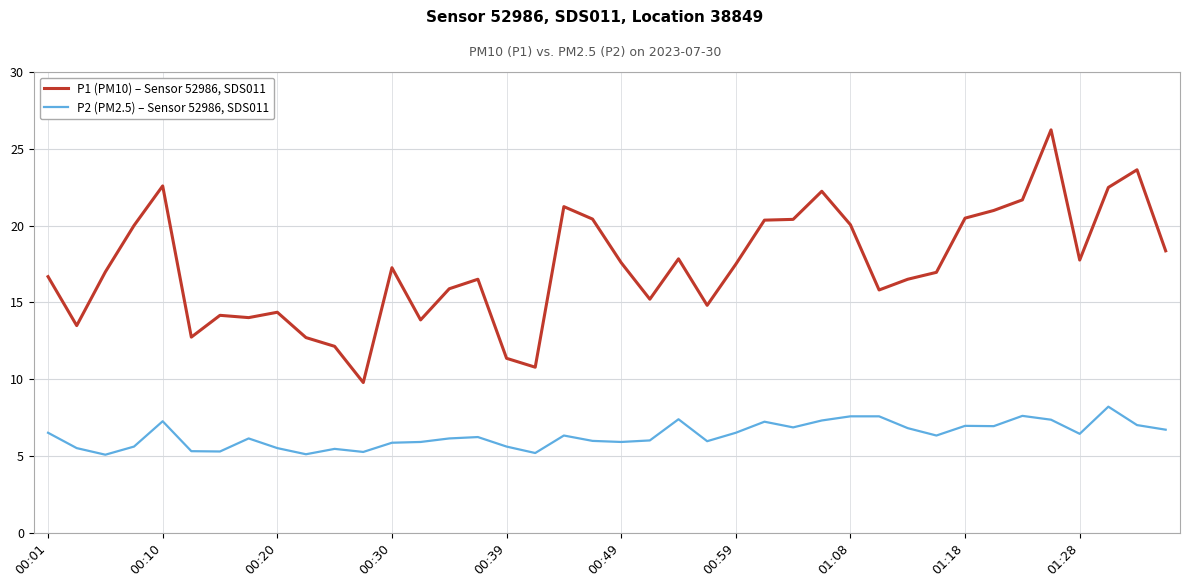

What is the minimum value shown in the chart?

5.1